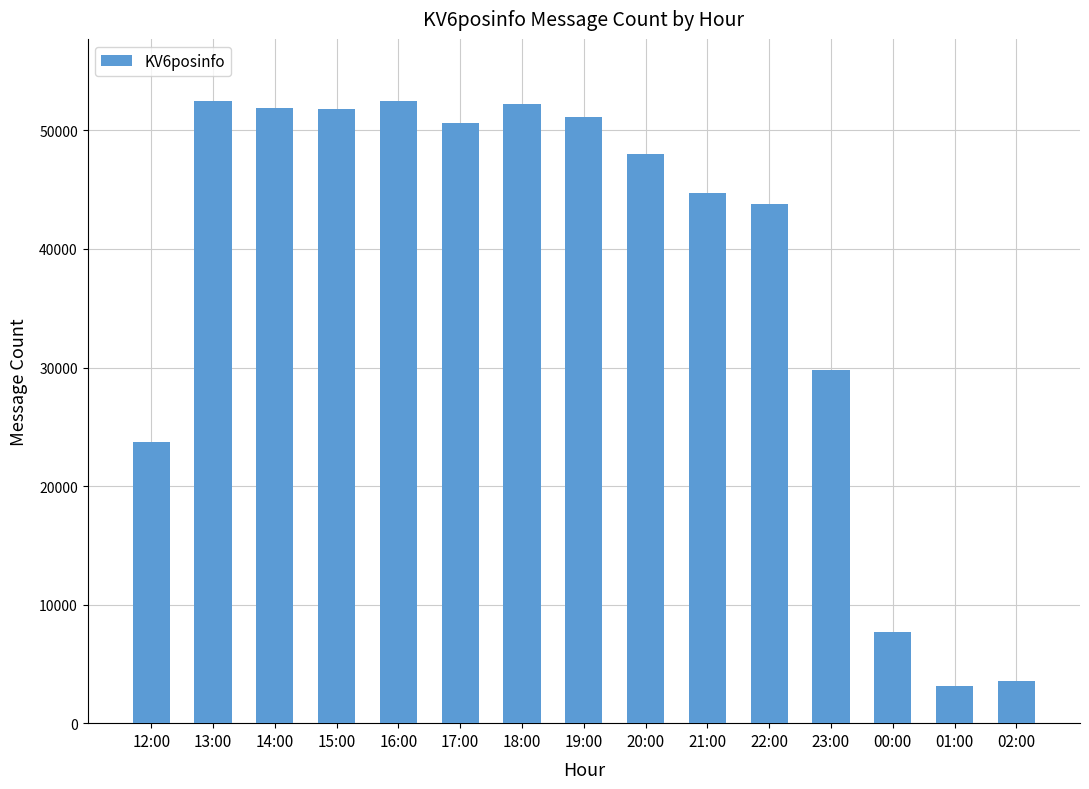

The value at 21:00 is 77538. True or false?

False